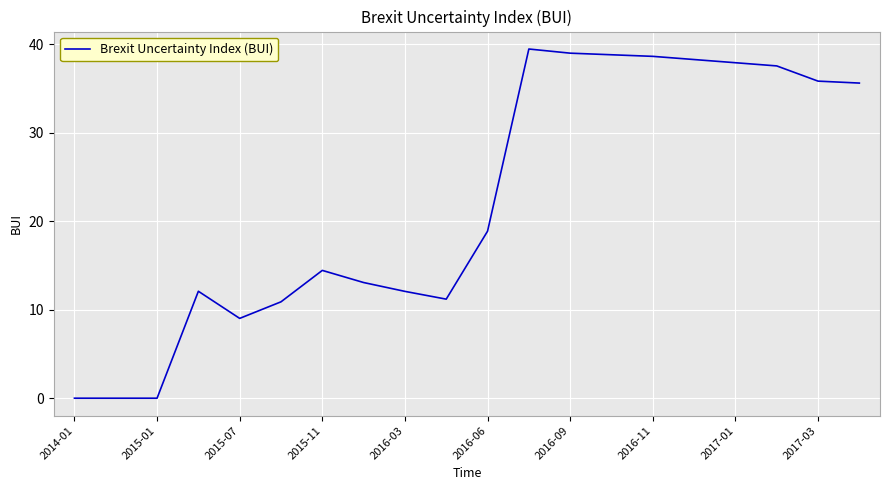

What is the greatest value displayed?

39.5